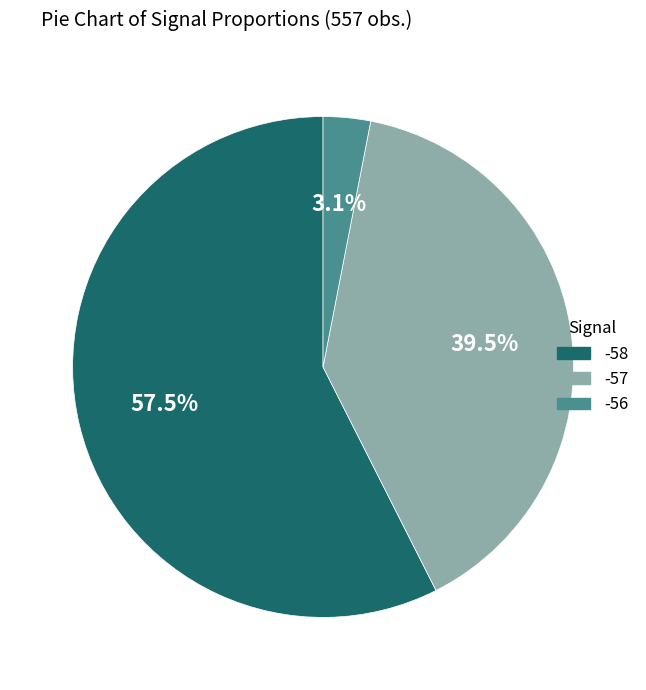

Between -57 and -56, which is larger?

-57